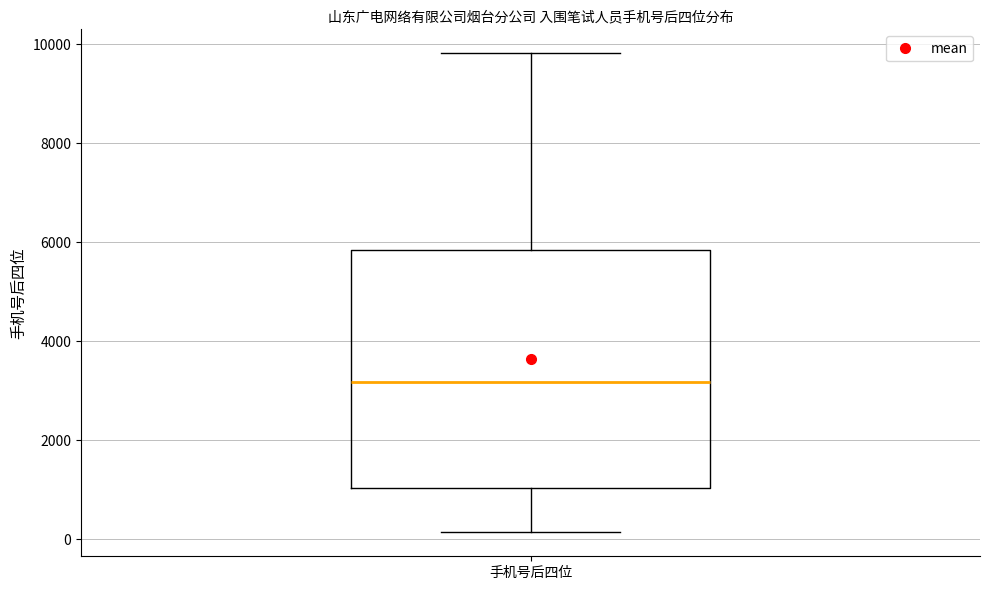

Where does the upper whisker of the box for 手机号后四位 end on the y-axis? The values are not printed on the chart, so give them approximately, as read against the axis.

9800